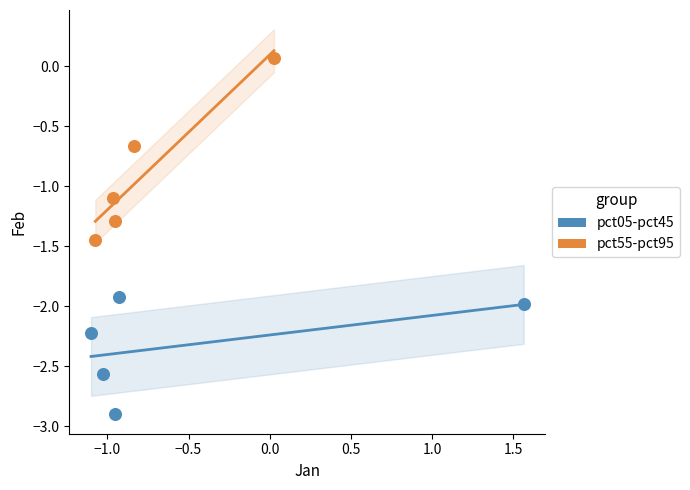

Which series contains the highest Y value?

pct55-pct95